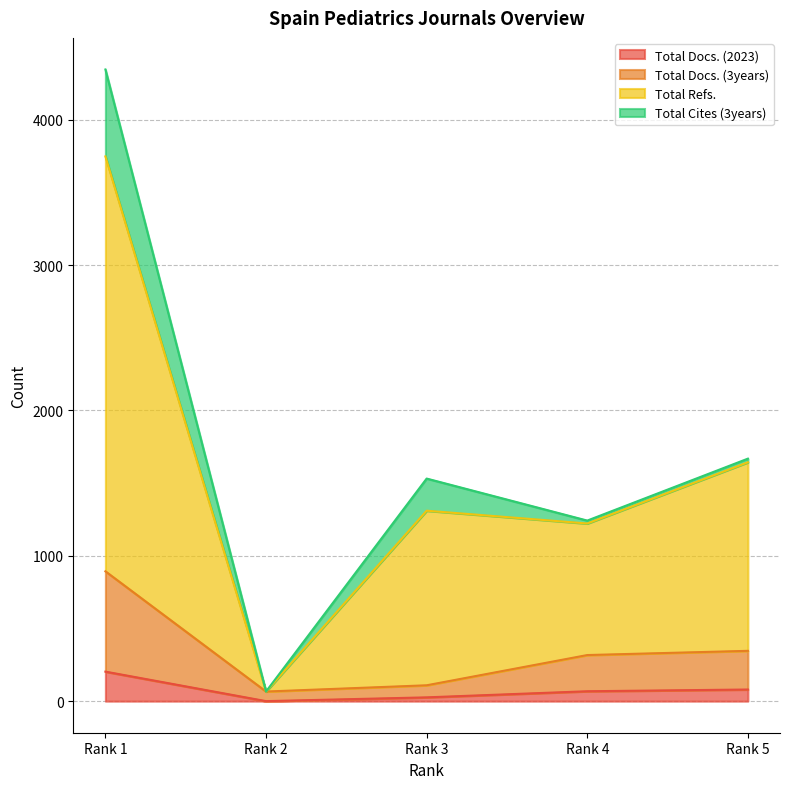

What is the value of the Total Docs. (2023) point at the 4th from the left?

68